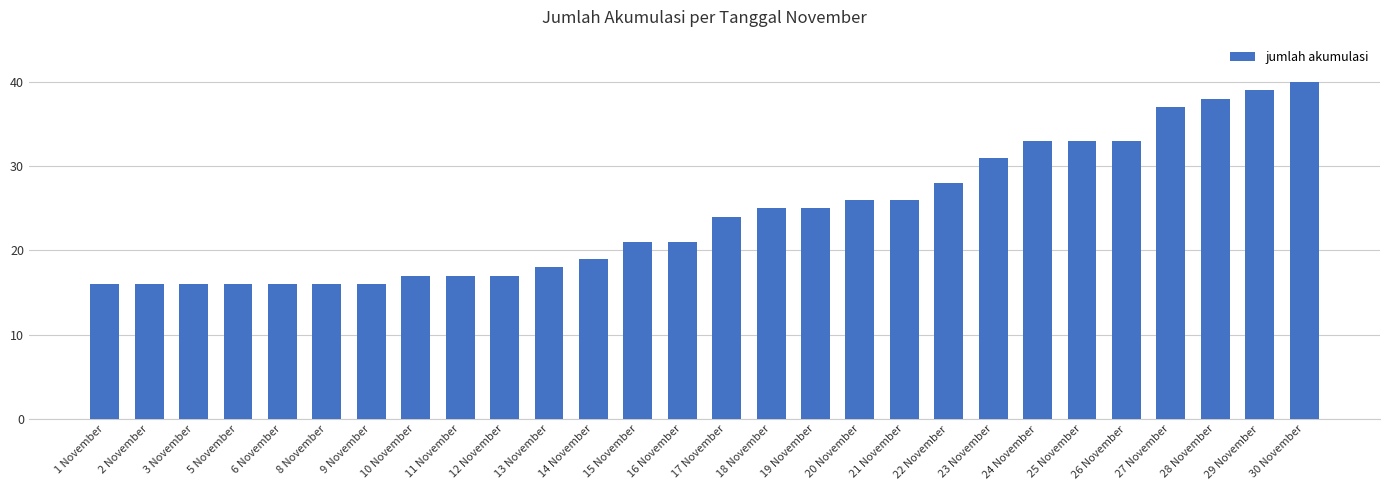

What is the label of the 25th bar from the left?

27 November